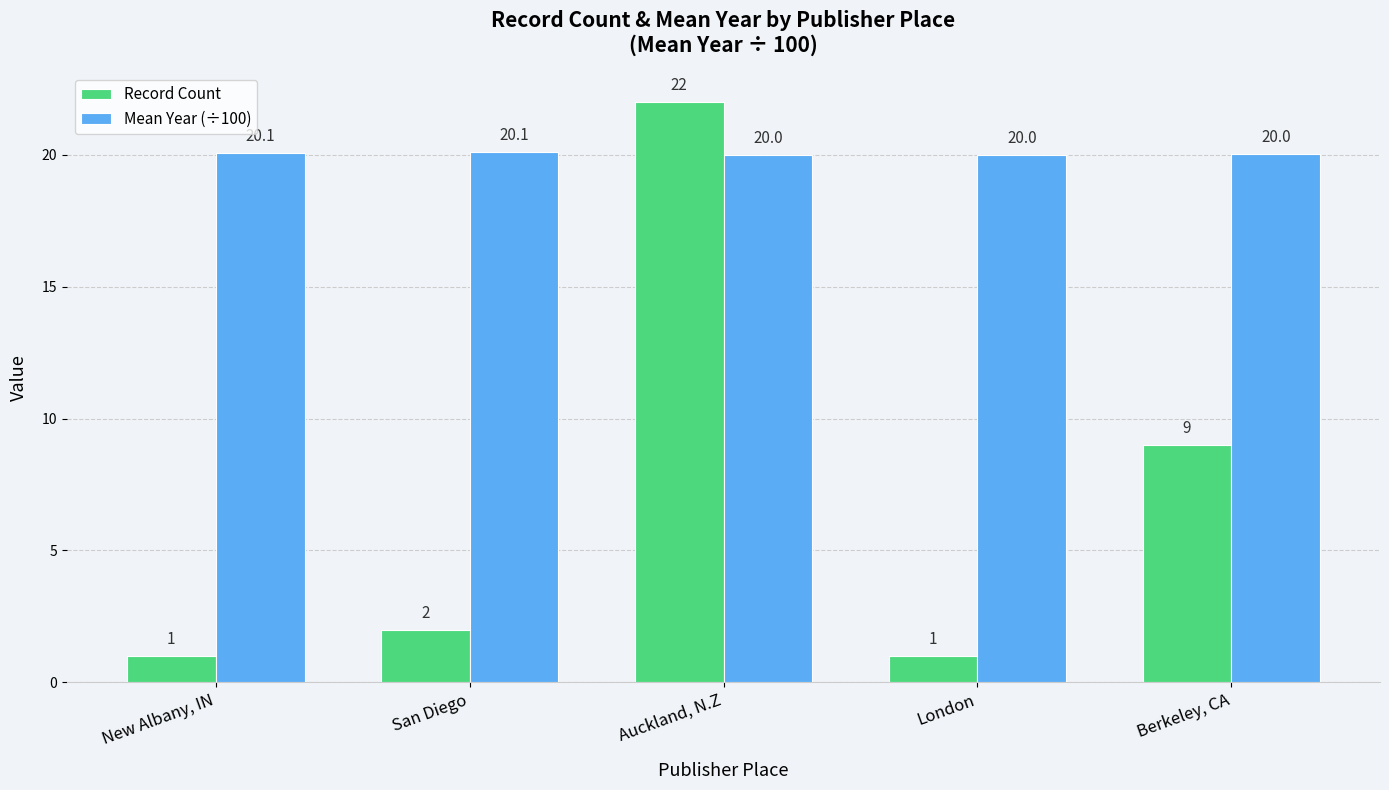

At how many categories does at least one series exceed 15?

5